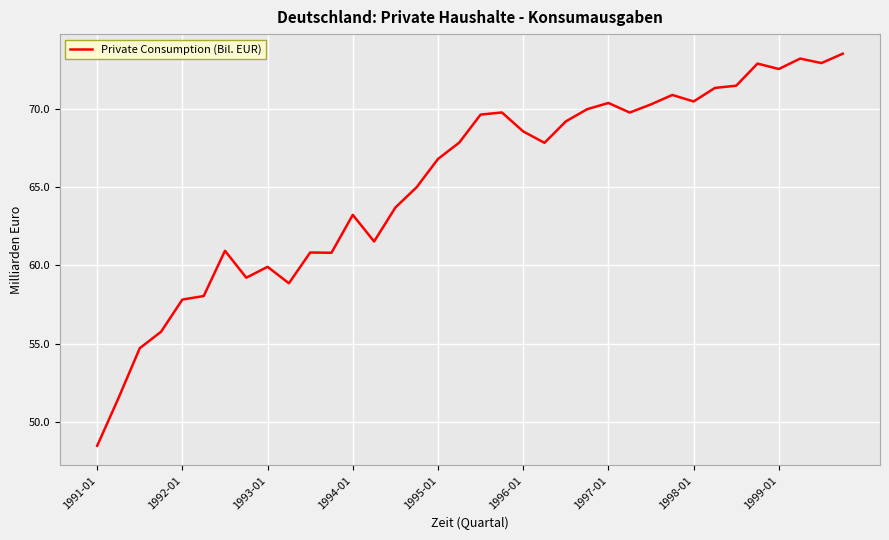

What is the difference between the maximum and minimum values?

25.0